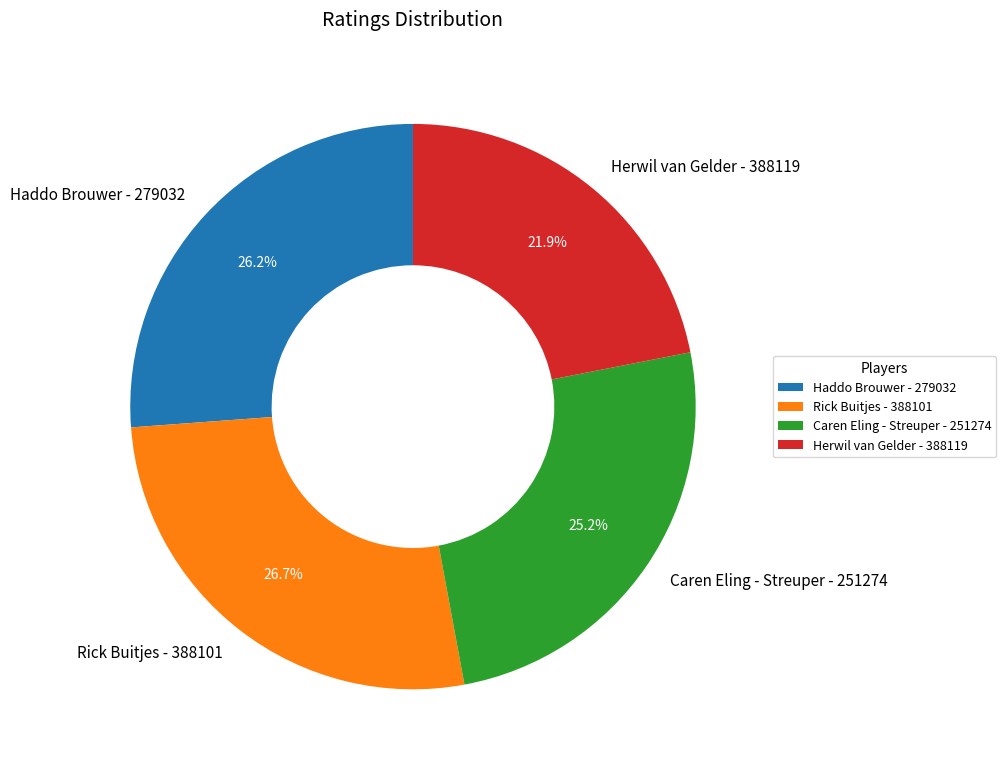

What is the smallest slice in the pie chart?

Herwil van Gelder - 388119